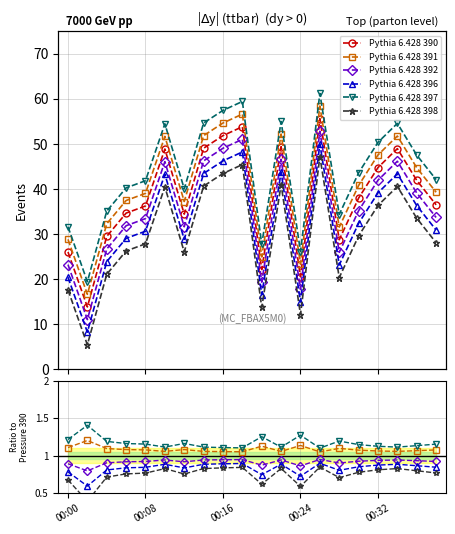

Where does the Pressure 391 series first go above 40?

00:10